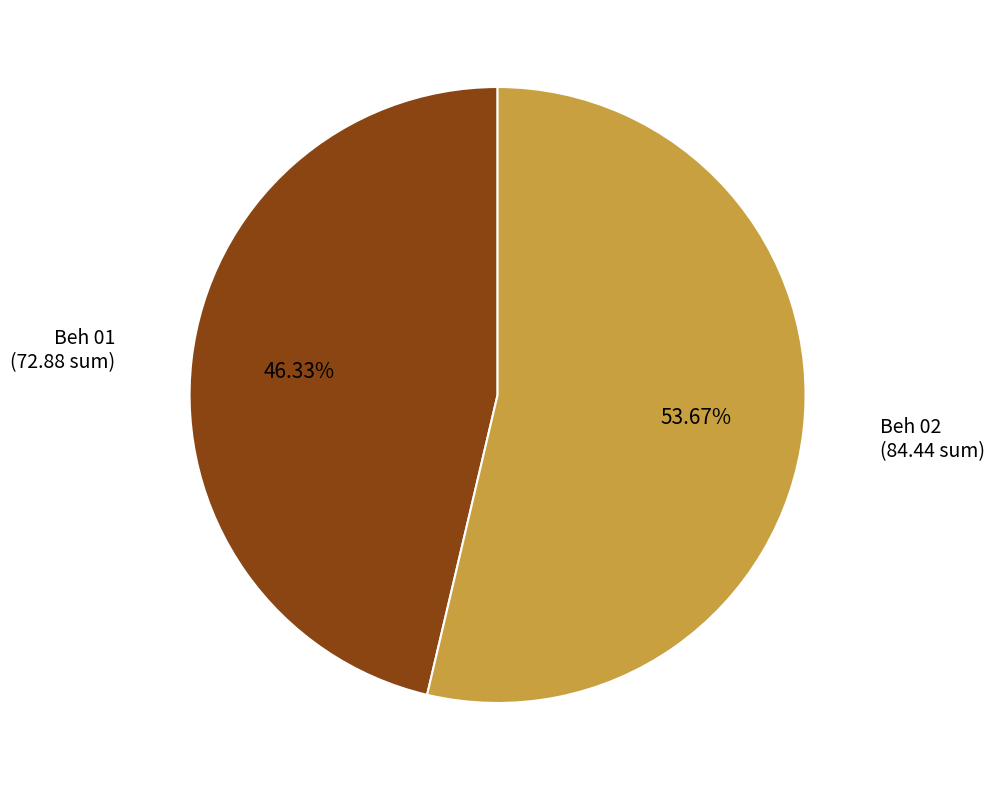

To the nearest percent, what is the average slice percentage?

50%